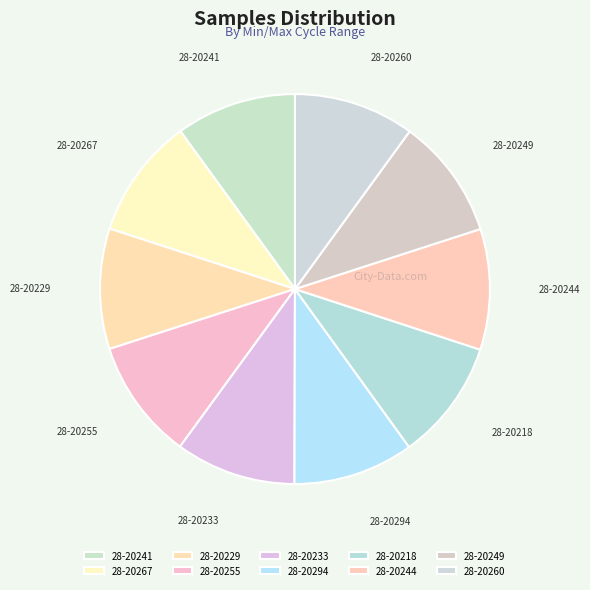

What is the ratio of the value at 28-20294 to the value at 28-20233?

1.0